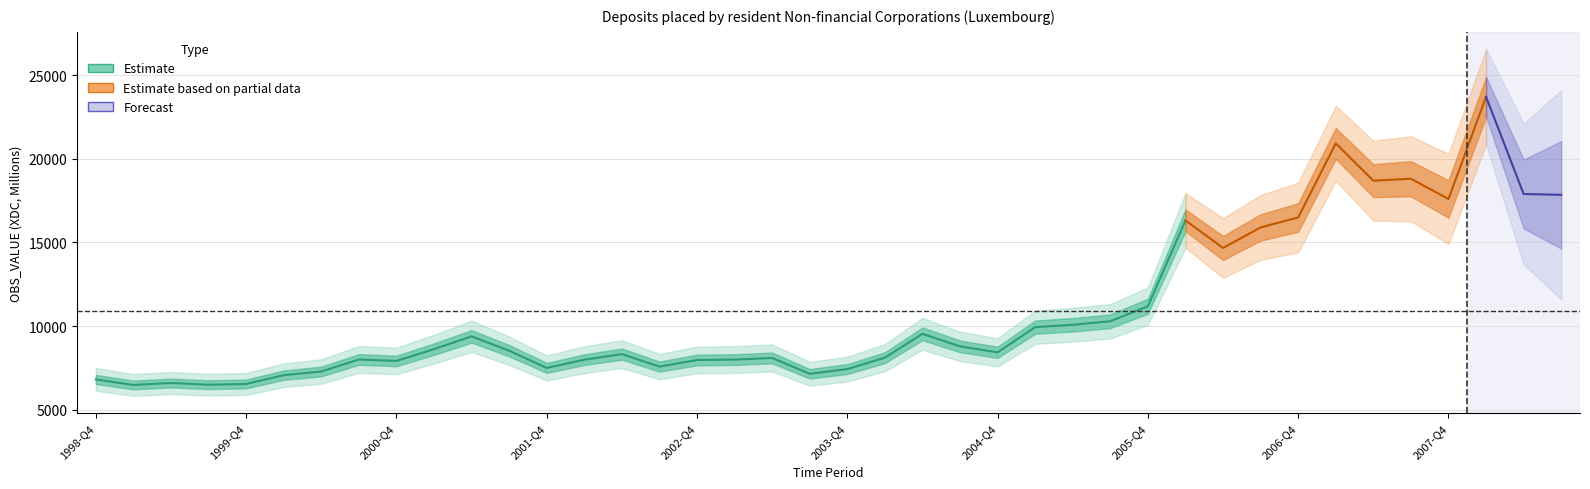

How many points are higher than both their immediate neighbors (excluding endpoints)?

10